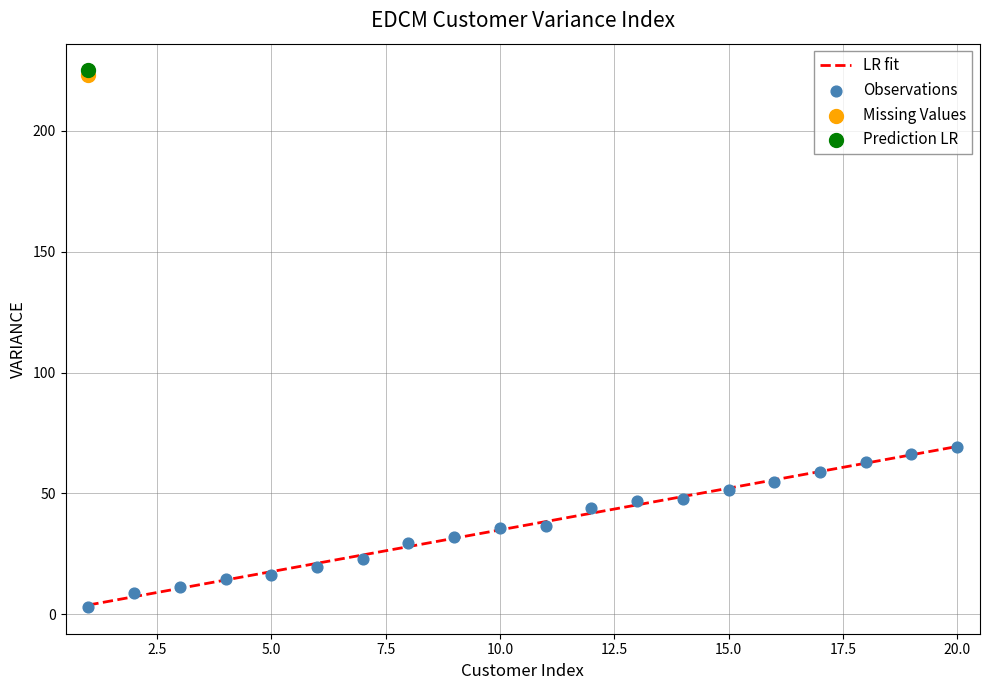

The value of LR fit at 20.0 is 69.4. True or false?

True